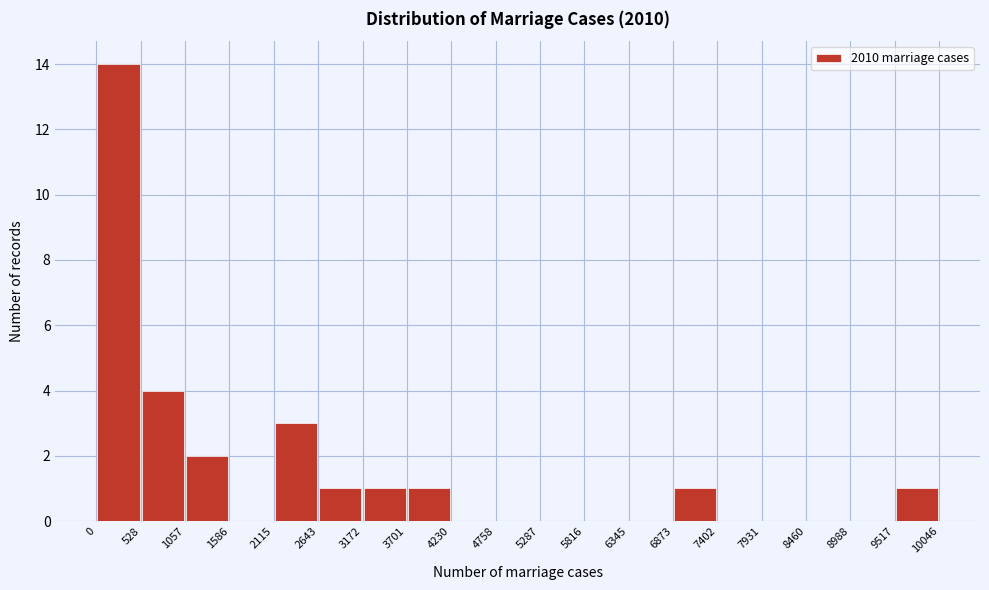

How tall is the bar that spans 528 to 1057 on the x-axis? The values are not printed on the chart, so give them approximately, as read against the axis.

4